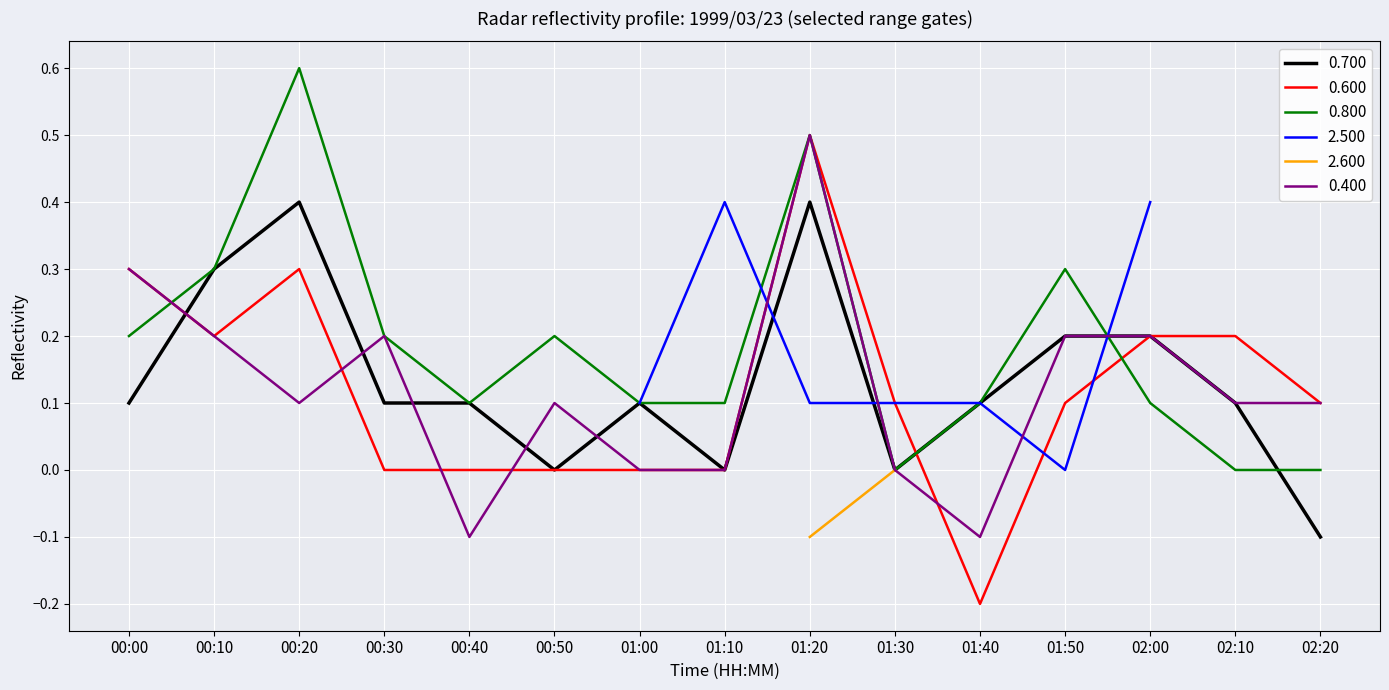

Which series has the largest total across all categories?

0.800